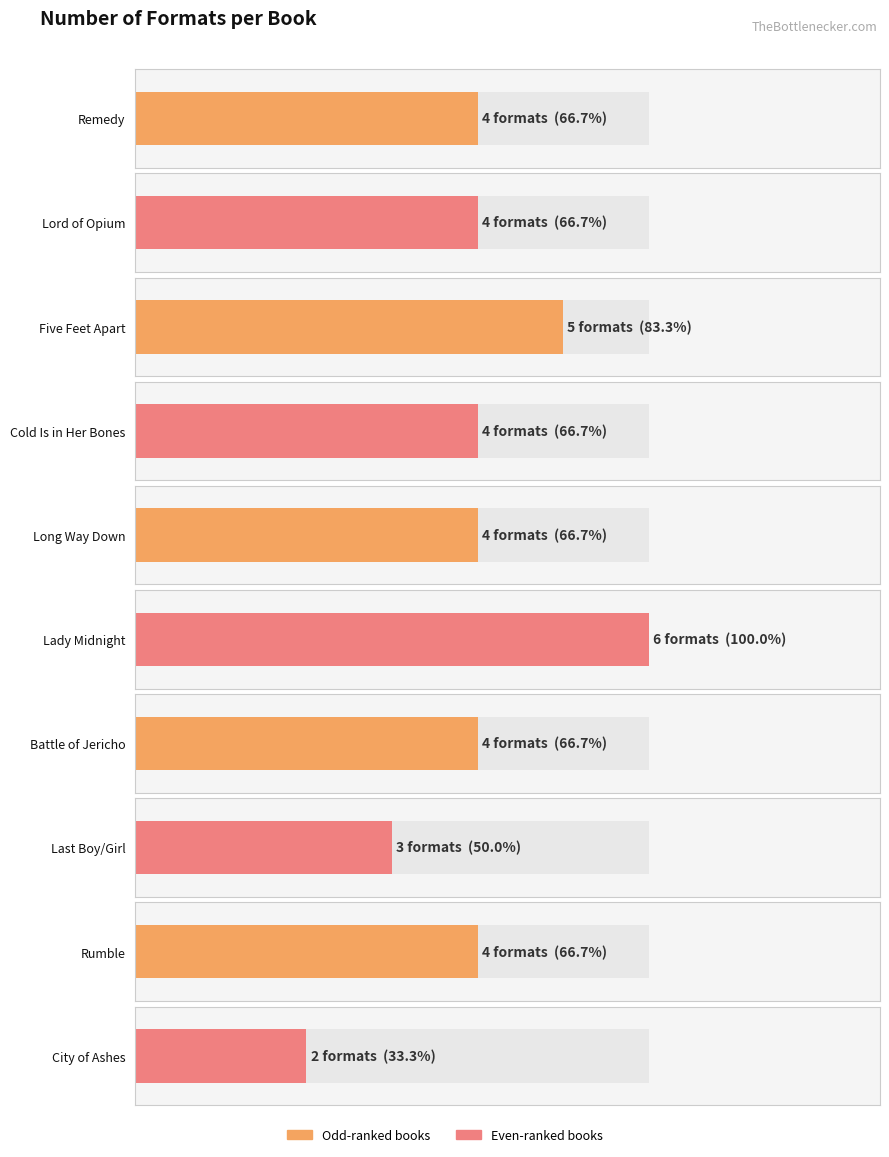

What is the greatest value displayed?

6